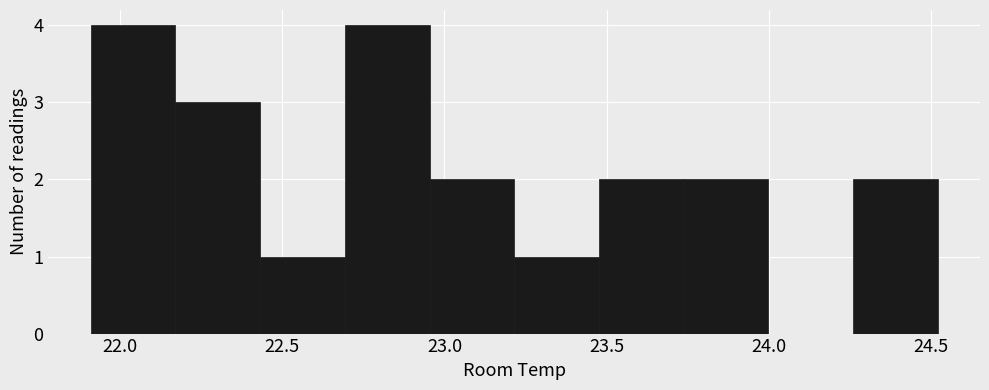

Reading left to right, transcribe this chart: for each bar, give the range it covers on the x-axis and its height. Neither the bar edges nor the heights are printed on the chart, so give them approximately, as read against the axes.

21.90 to 22.15: 4
22.15 to 22.45: 3
22.45 to 22.70: 1
22.70 to 22.95: 4
22.95 to 23.20: 2
23.20 to 23.50: 1
23.50 to 23.75: 2
23.75 to 24.00: 2
24.00 to 24.25: 0
24.25 to 24.50: 2